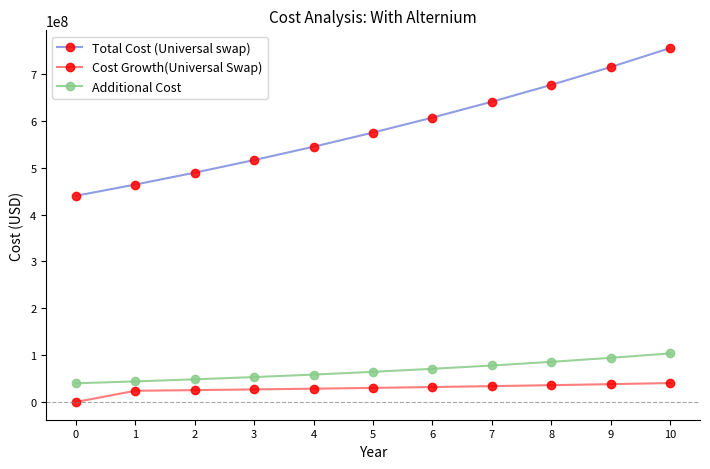

Between 4 and 9, which series saw the biggest shift?

Total Cost (Universal swap)